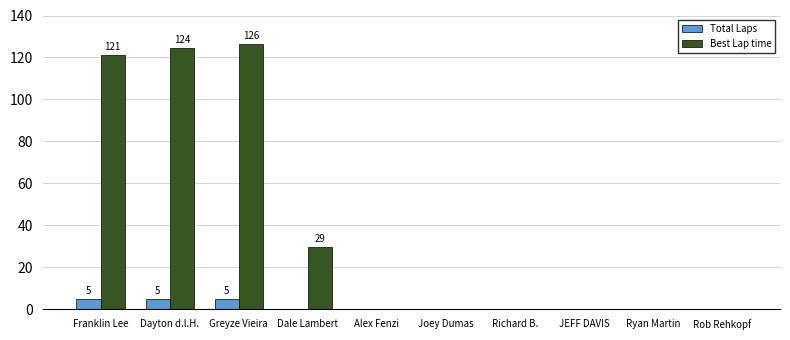

Which series has the largest total across all categories?

Best Lap time